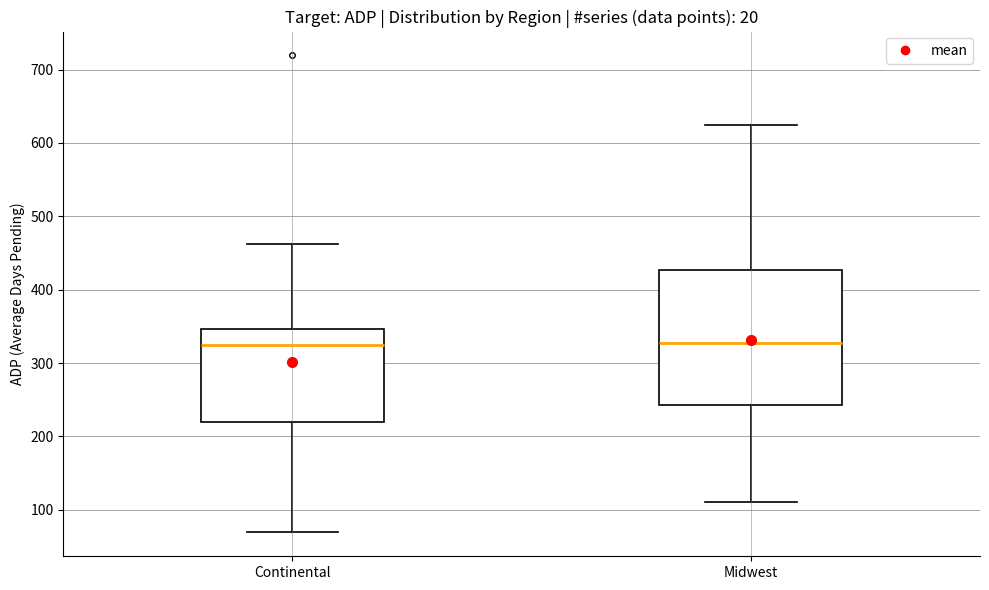

Reading left to right, transcribe this box plot: for each box, give where its median line is, the range the box spans, and where its two whiskers end, as read against the y-axis. The values are not printed on the chart, so give them approximately, as read against the axis.

Continental: median 320, box 220 to 350, whiskers 70 to 460
Midwest: median 330, box 240 to 430, whiskers 110 to 620